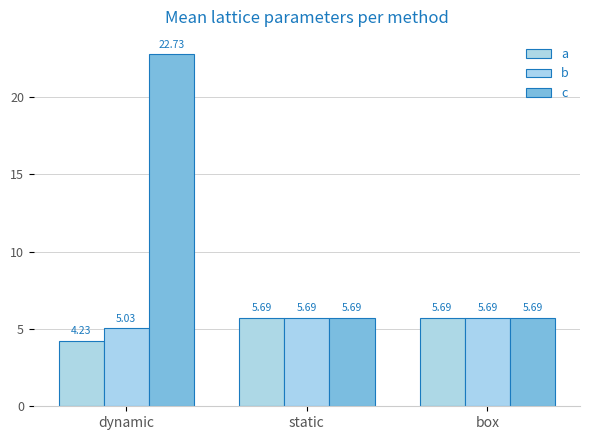

The value of b at static is 3.7. True or false?

False